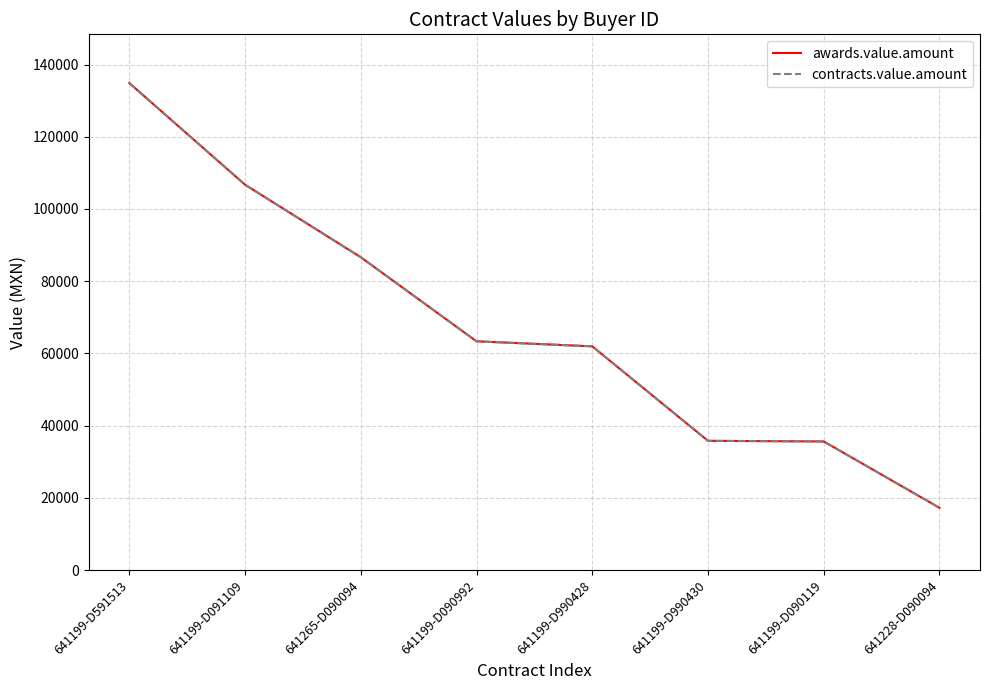

Does the chart have visible grid lines?

Yes